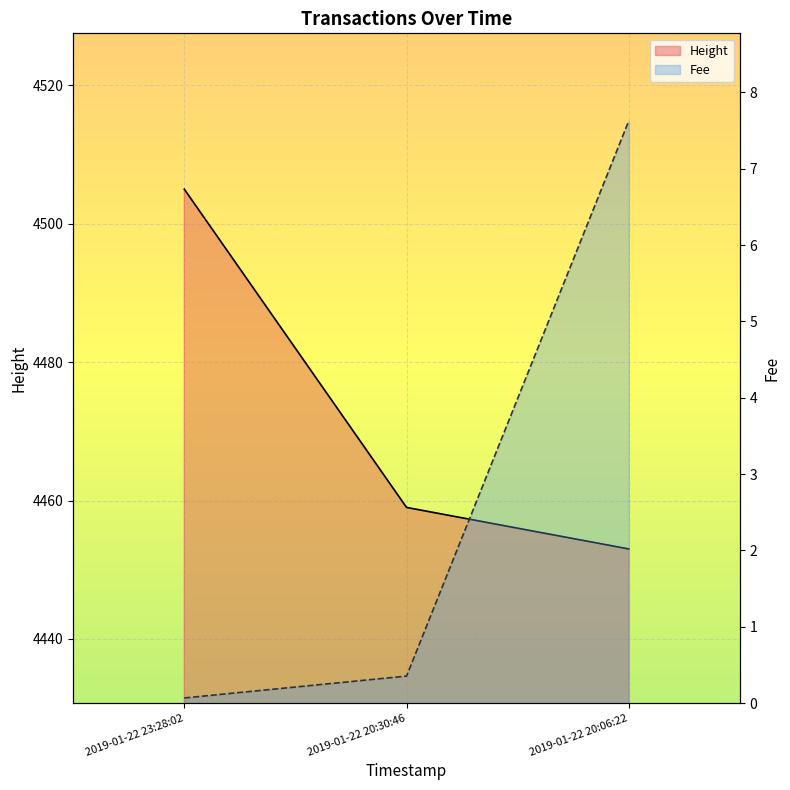

Is it true that Height equals 6941.3 at 2019-01-22 20:06:22?

False